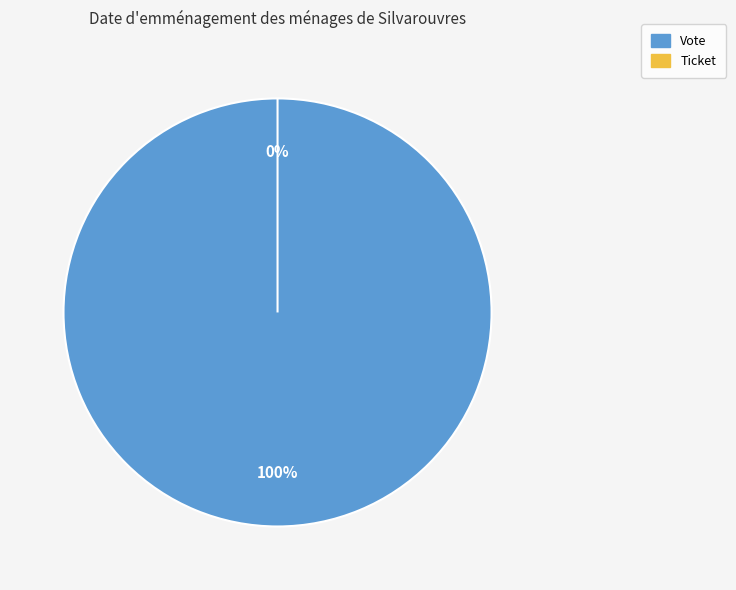

To the nearest percent, what portion does Vote represent?

100%